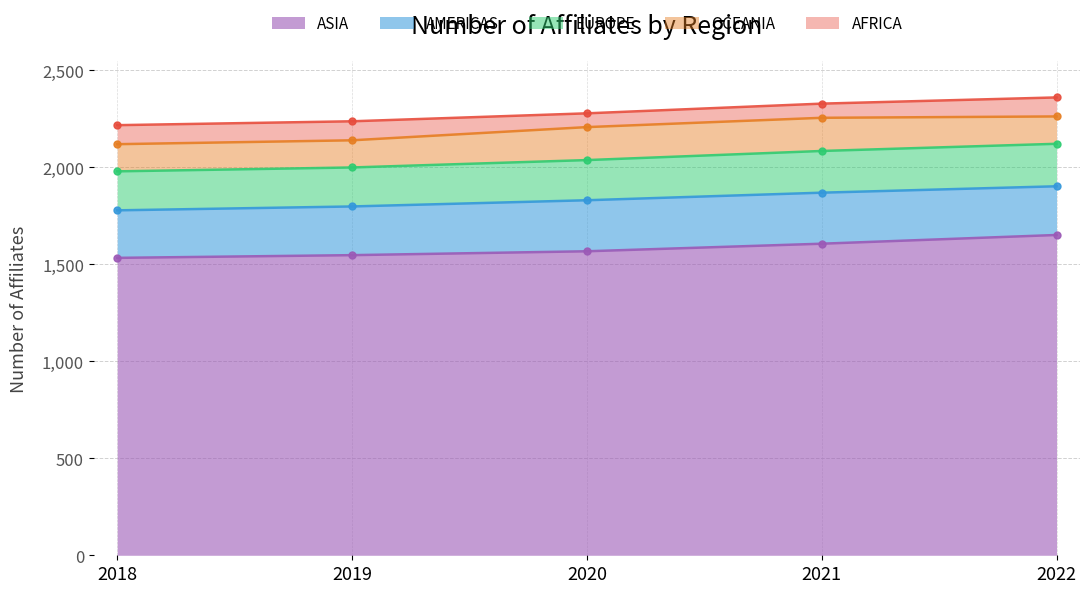

True or false: EUROPE and ASIA cross at least once.

False